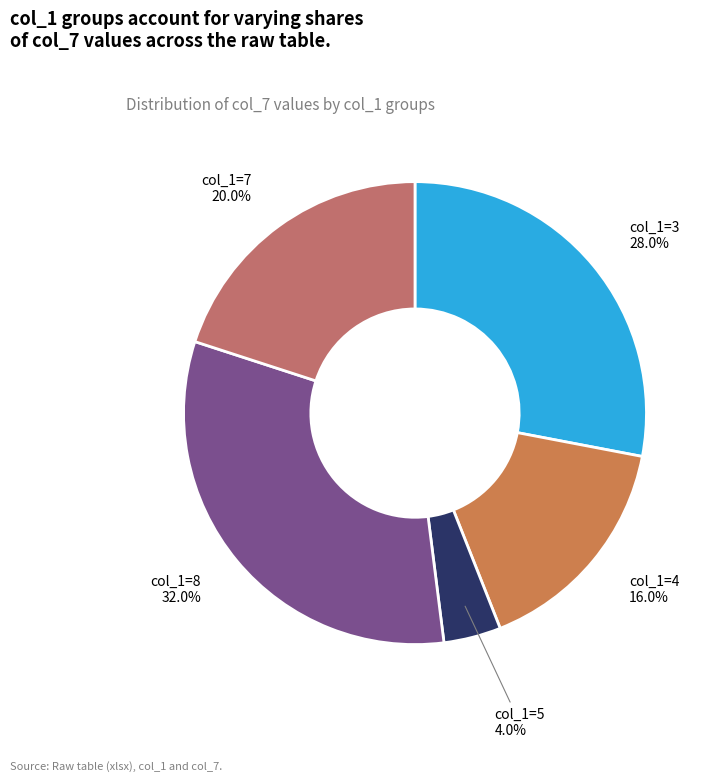

What is the ratio of the value at col_1=8 to the value at col_1=7?

1.6